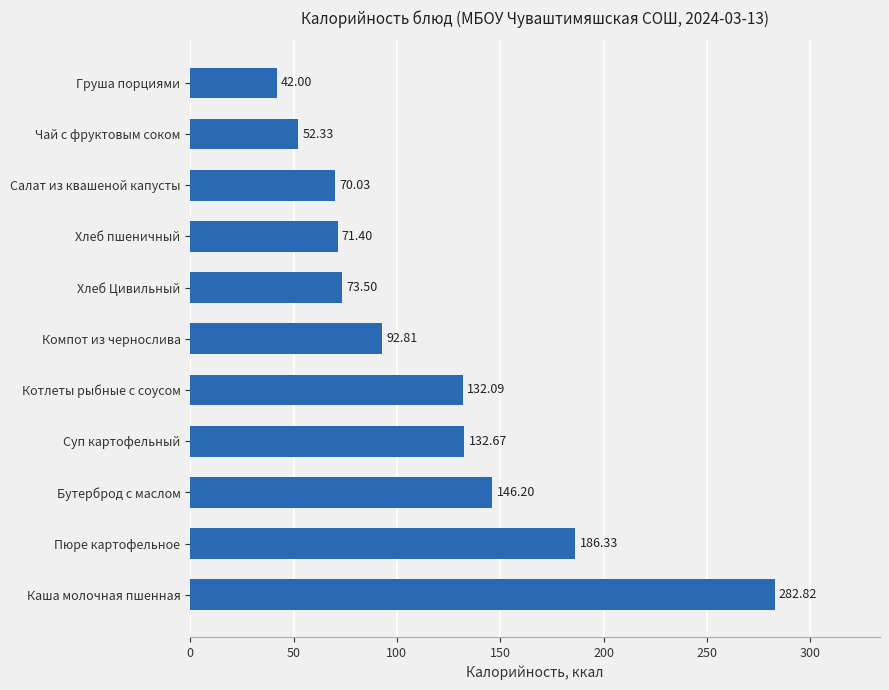

What is the sum of all values?

1282.2